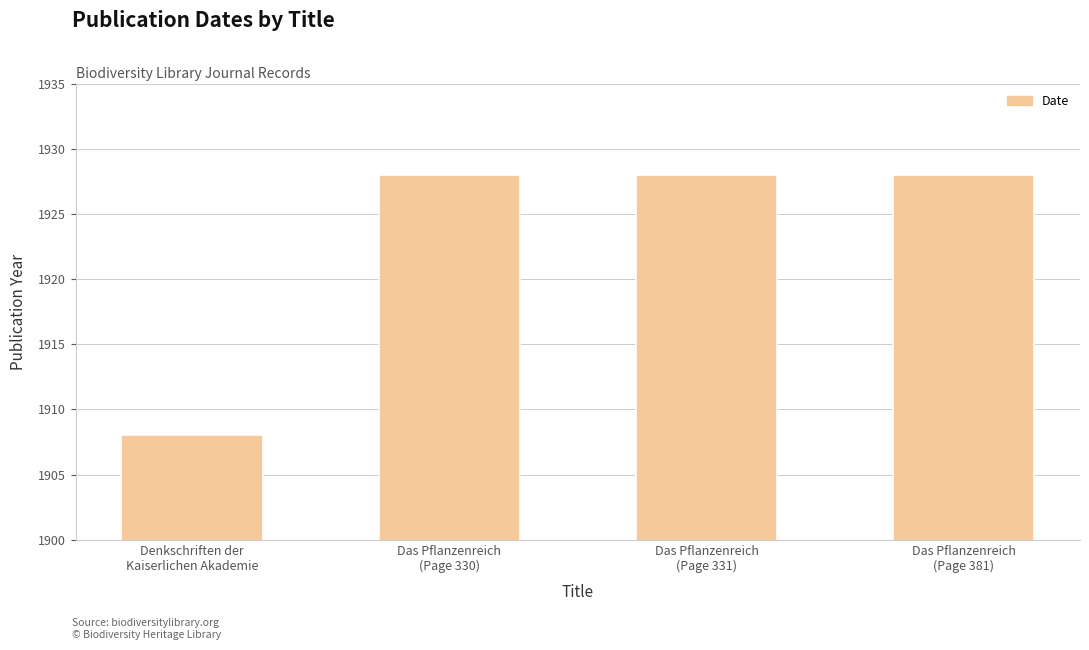

Reading left to right, extract all data points from this chart.

1908	1928	1928	1928